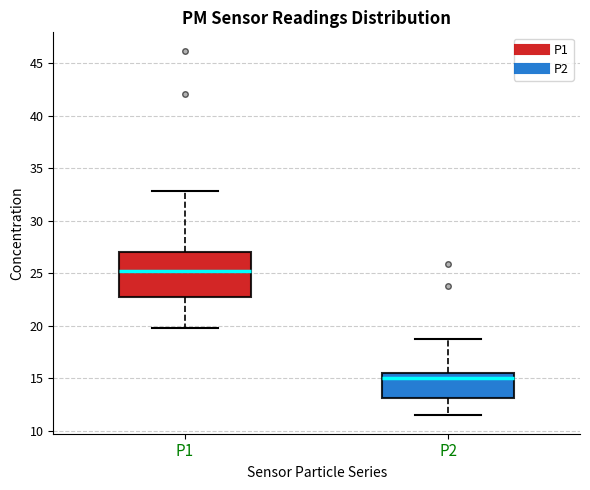

Where is the lower edge of the box for P1 on the y-axis? The values are not printed on the chart, so give them approximately, as read against the axis.

22.5